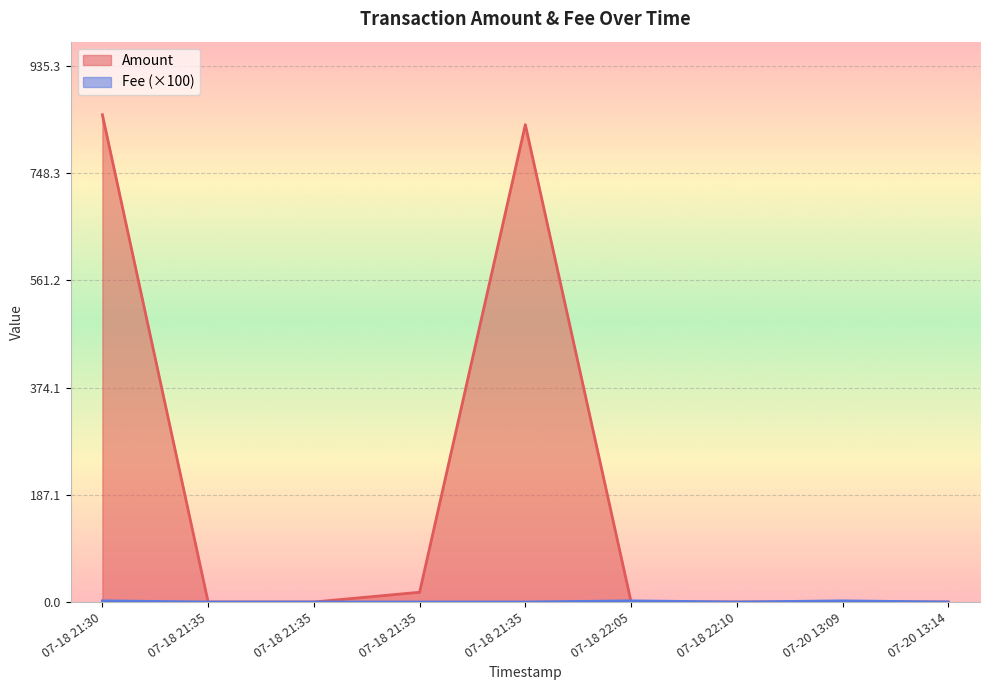

At which label does Fee reach its minimum?

2022-07-20 13:14:25